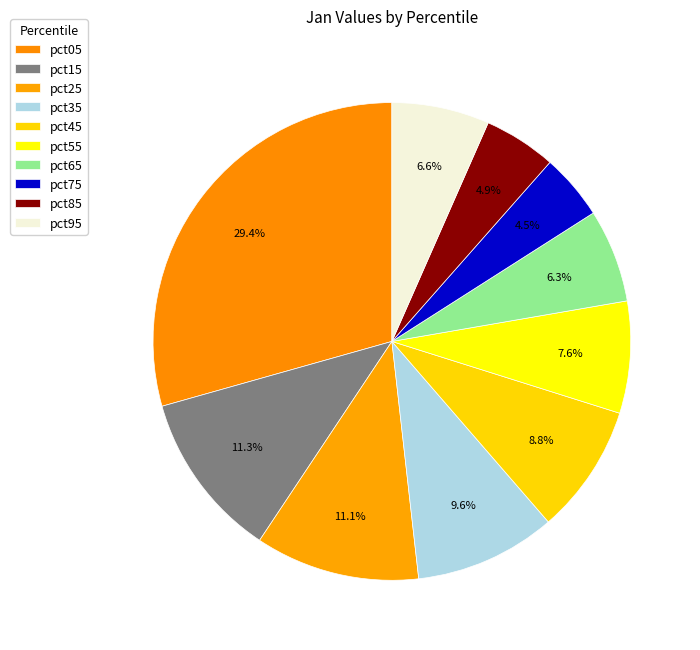

What is the change in value from pct05 to pct75?

-1.2